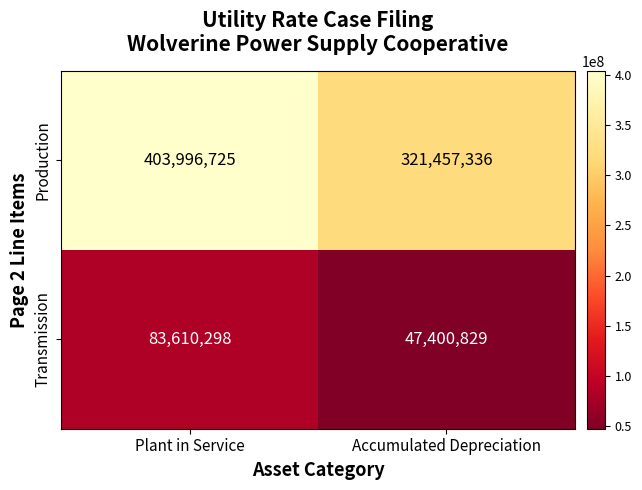

Which series has the largest total across all categories?

Production